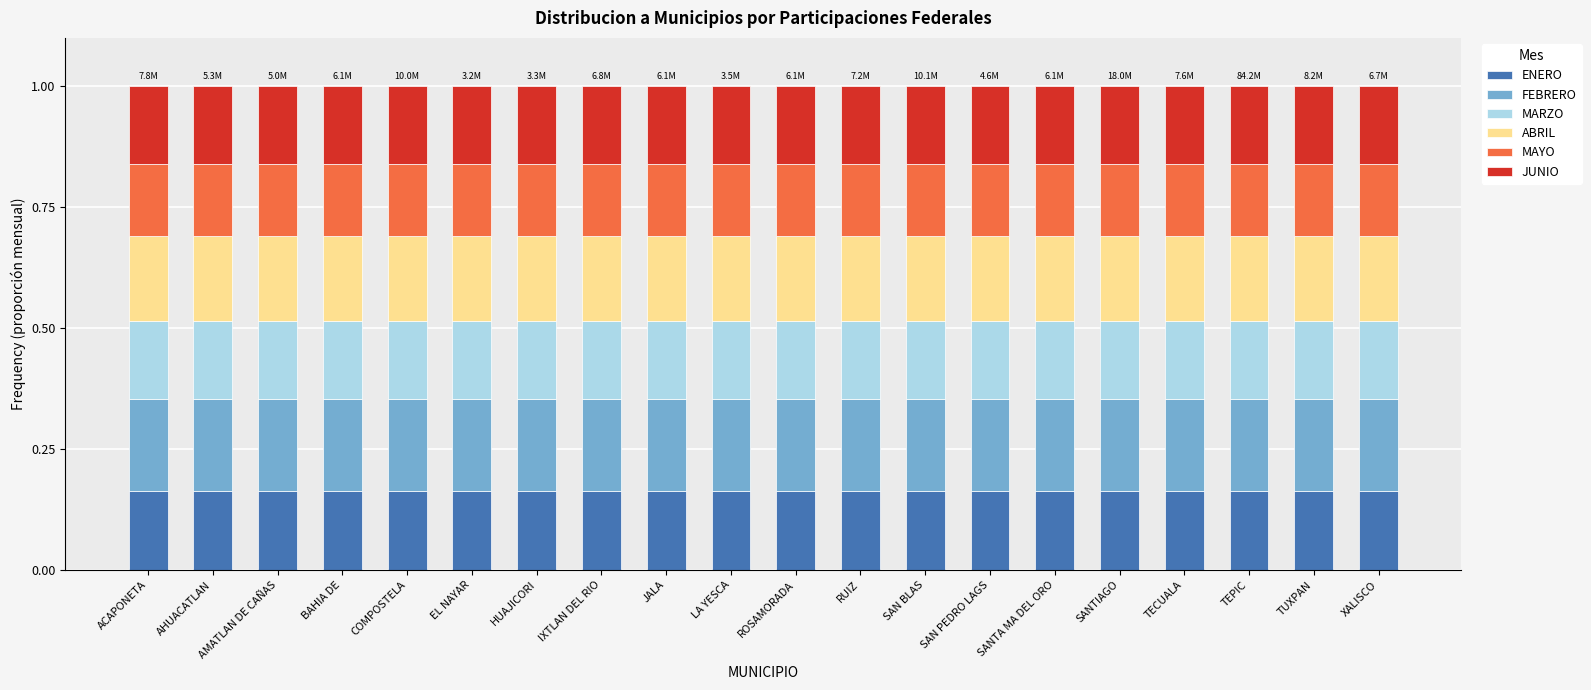

What is the total value across all series at SAN PEDRO LAGS?

1.0